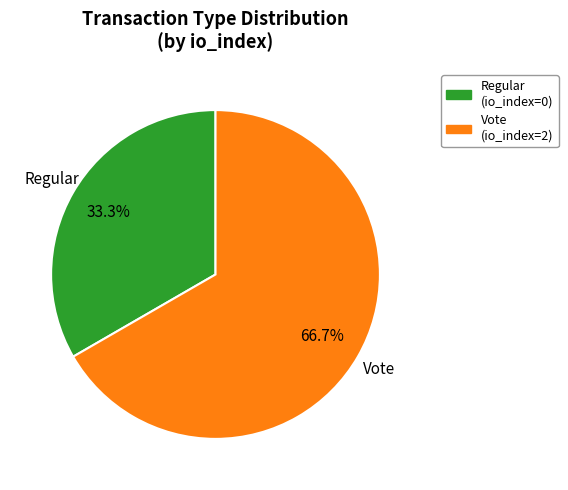

Rank the categories by value from highest to lowest.

Vote, Regular